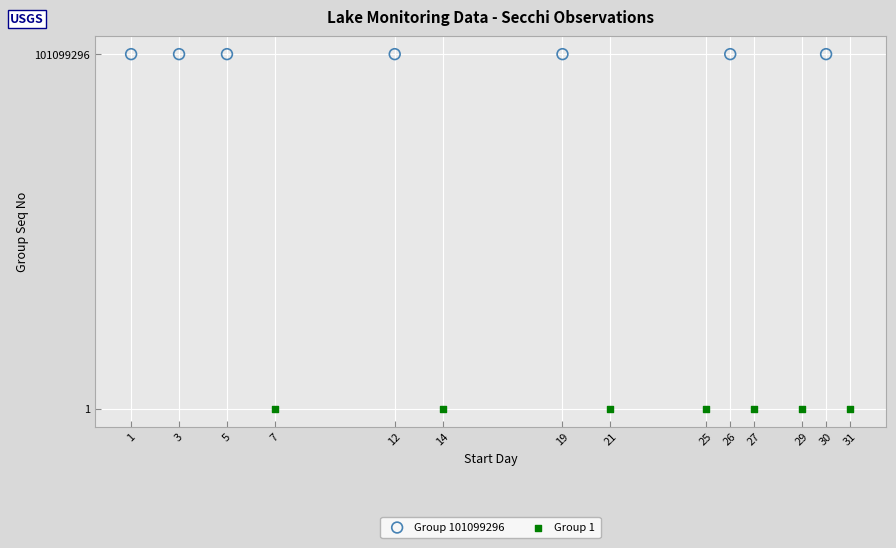

Which series contains the highest Y value?

Group 101099296